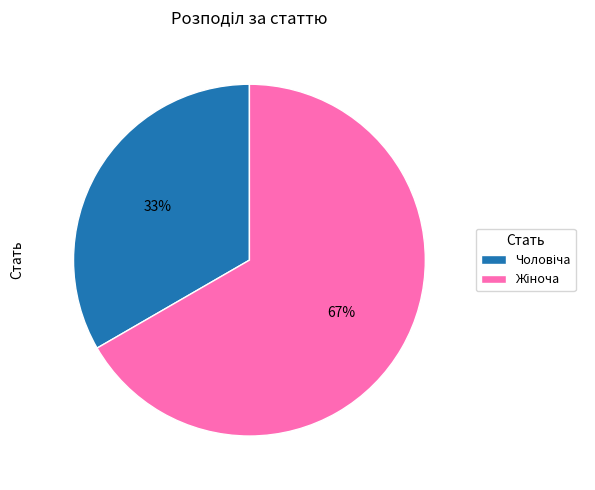

Does any single category account for the majority?

Yes